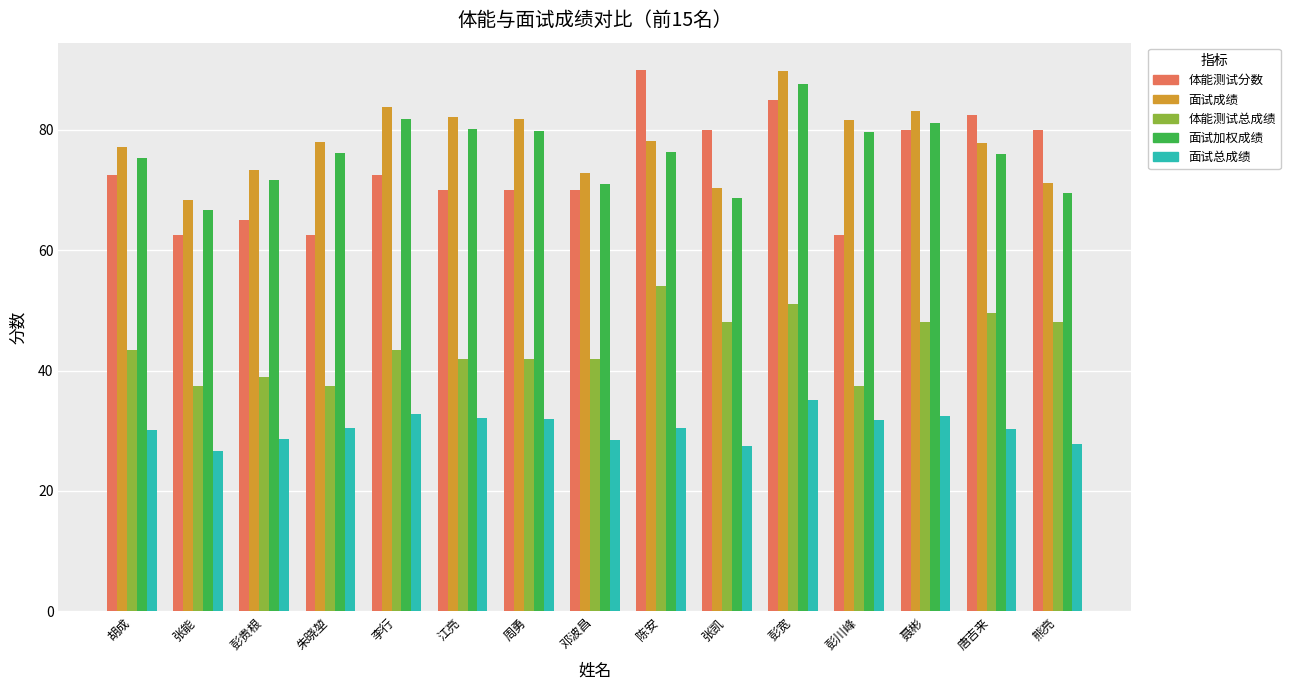

Which series has the largest total across all categories?

面试成绩